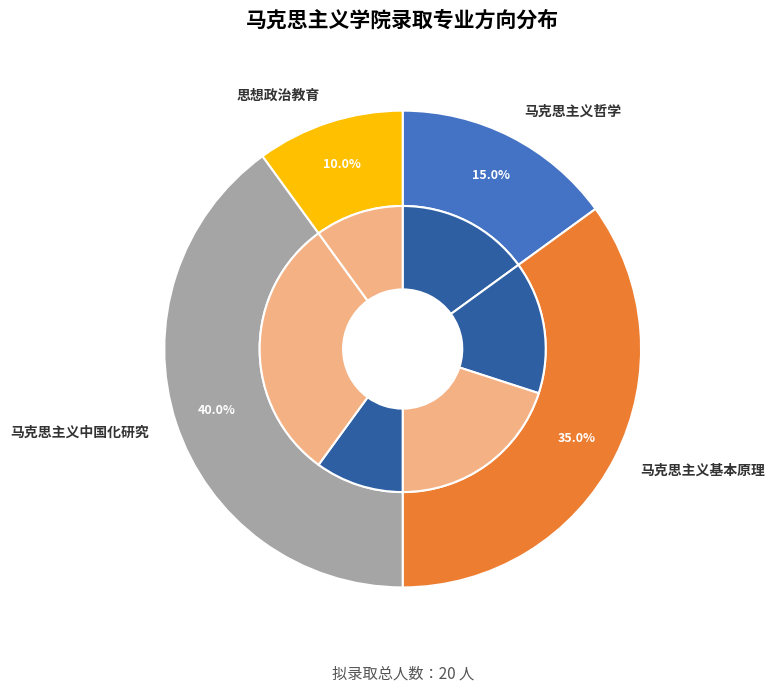

Does any single category account for the majority?

No